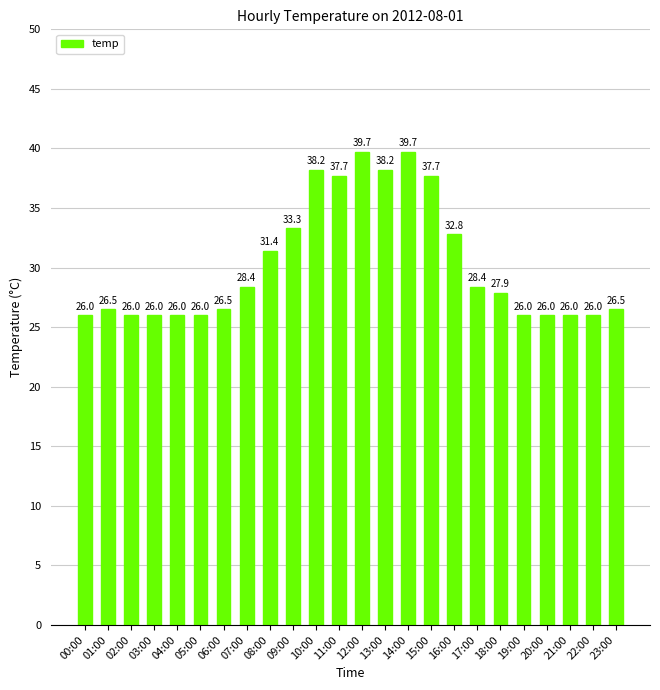

Is it true that the value at 09:00 is 33.3?

True